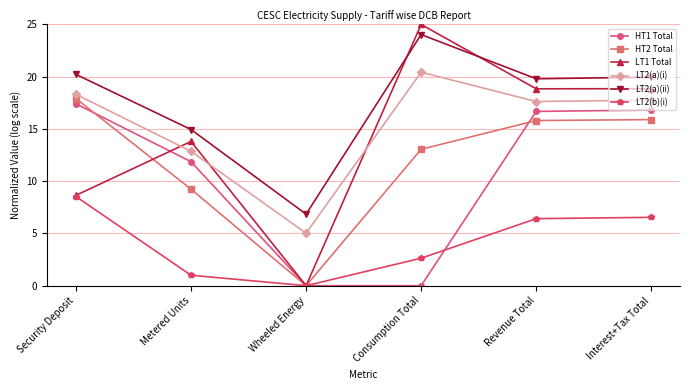

Which series has the largest range (max minus min)?

LT1 Total